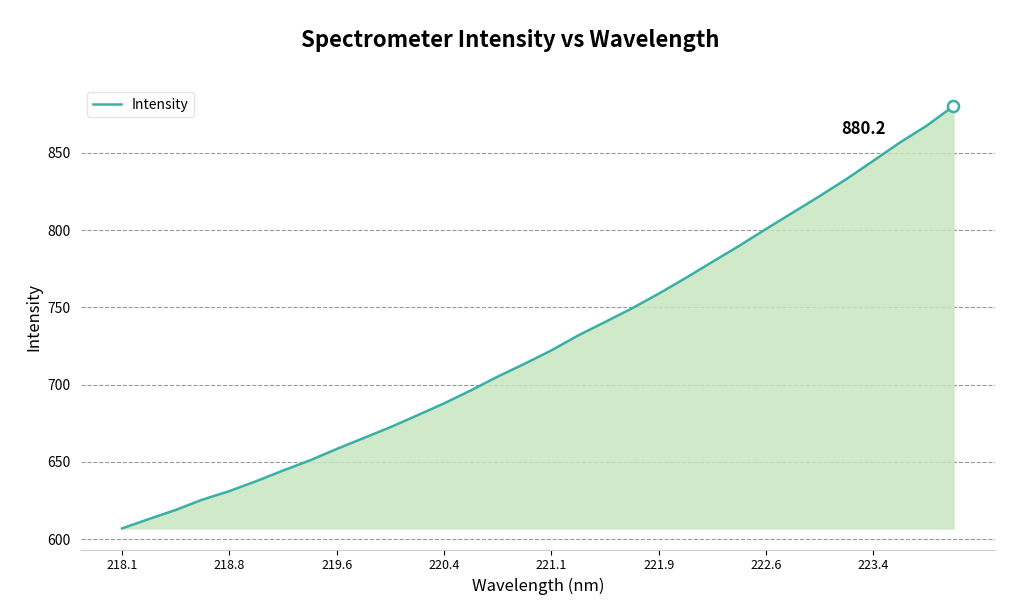

What is the difference between the maximum and minimum values?

273.2